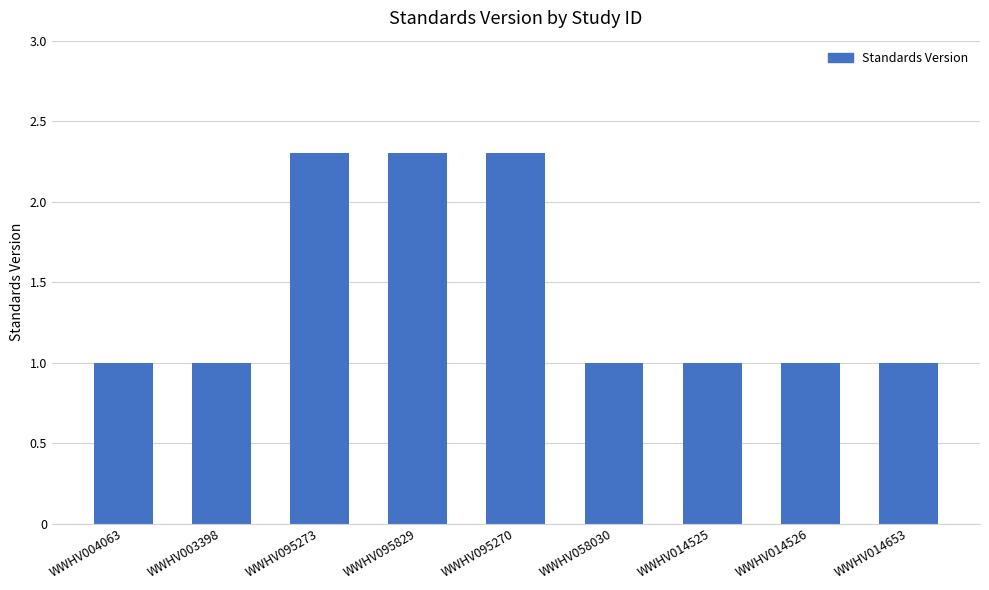

What is the difference between the maximum and minimum values?

1.3